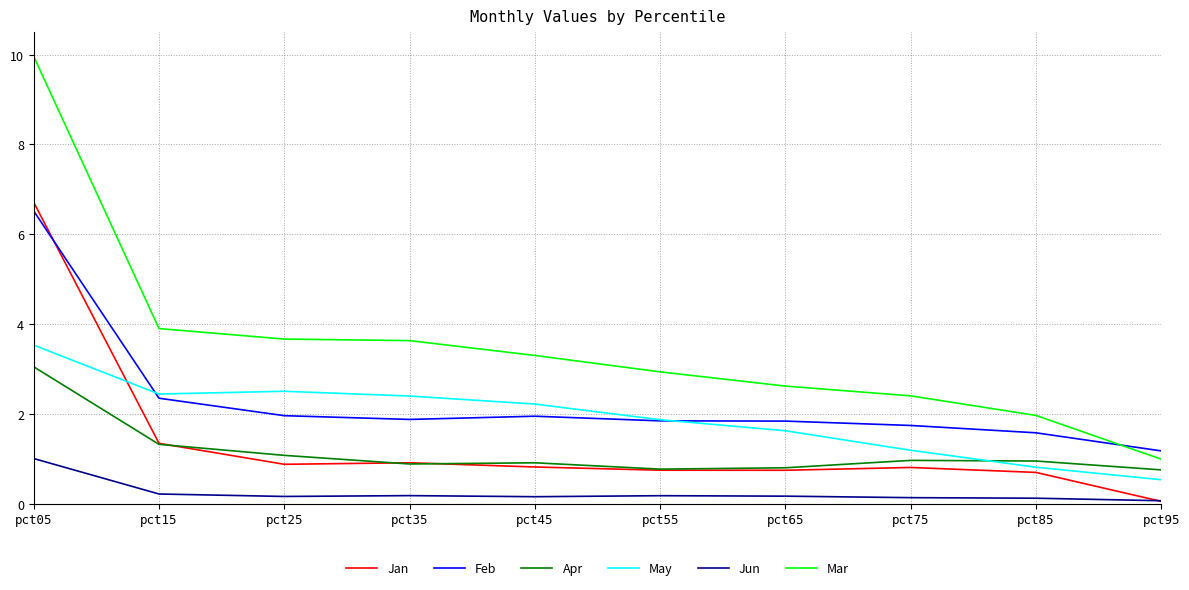

What value does the Mar series have at pct55?

2.9